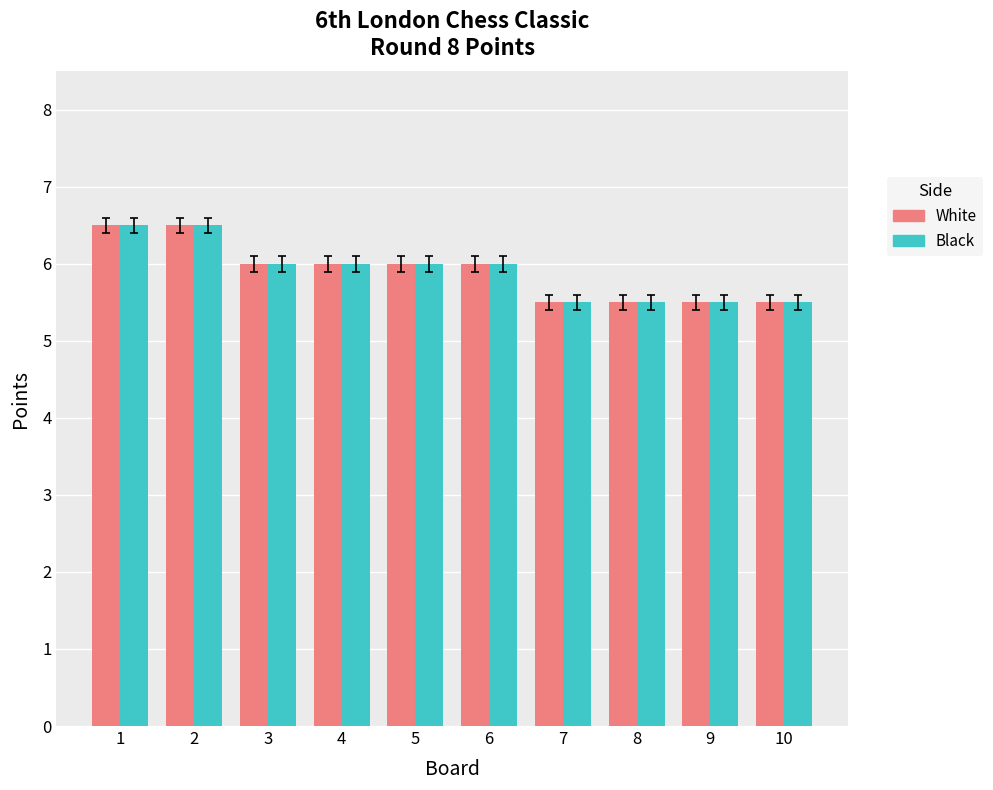

What is the value of the White bar at the 7th from the left?

5.5